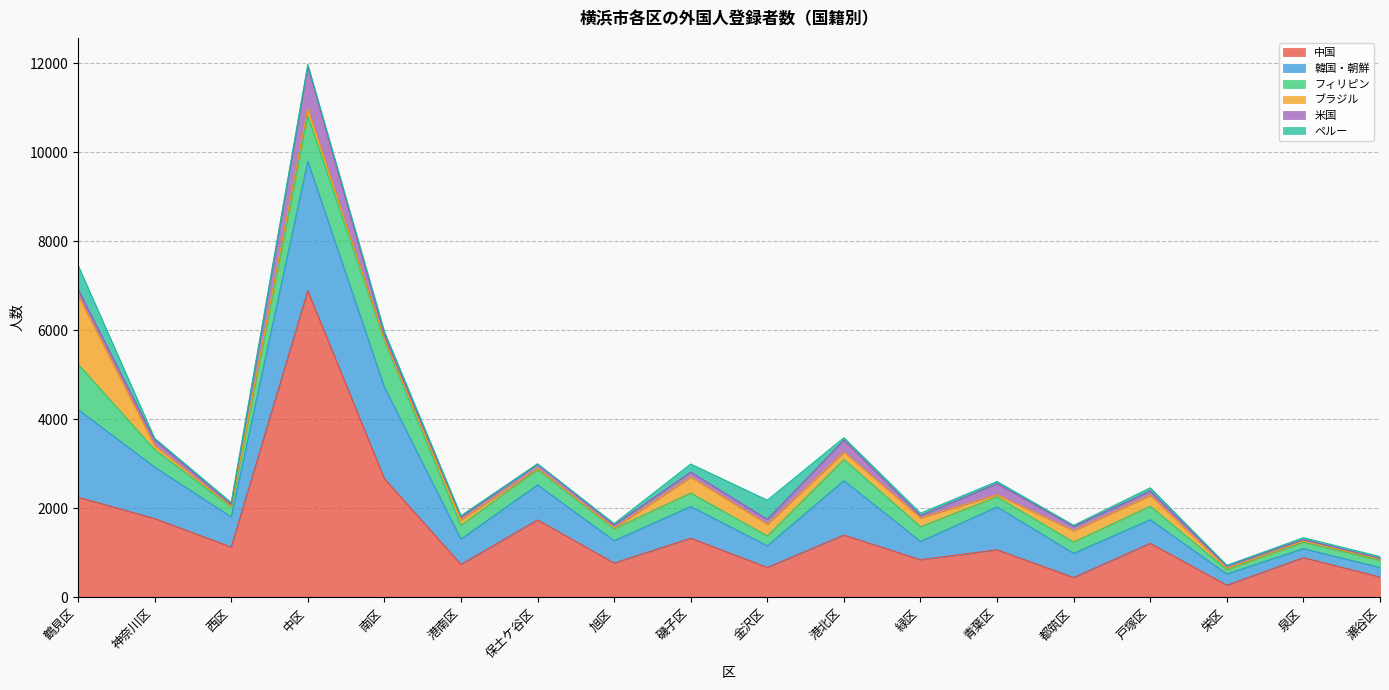

What is the difference between the maximum and minimum values in the 中国 series?

6612